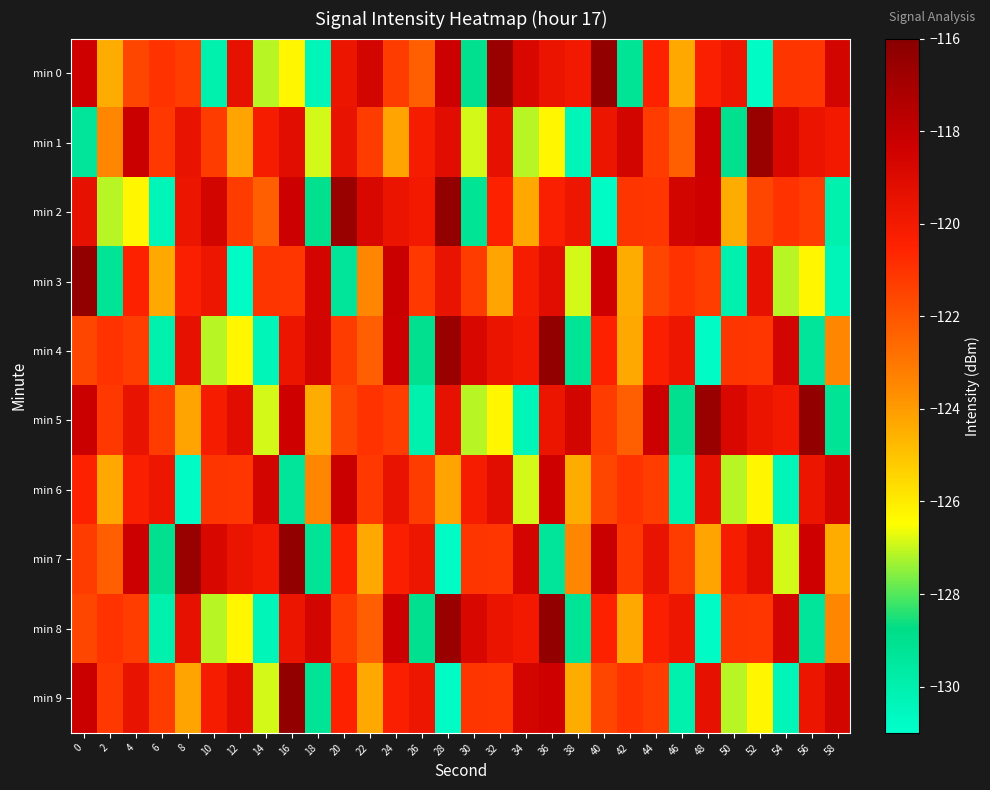

List the series in order of their peak value, lowest first.

min 6, min 1, min 0, min 2, min 3, min 4, min 5, min 7, min 8, min 9